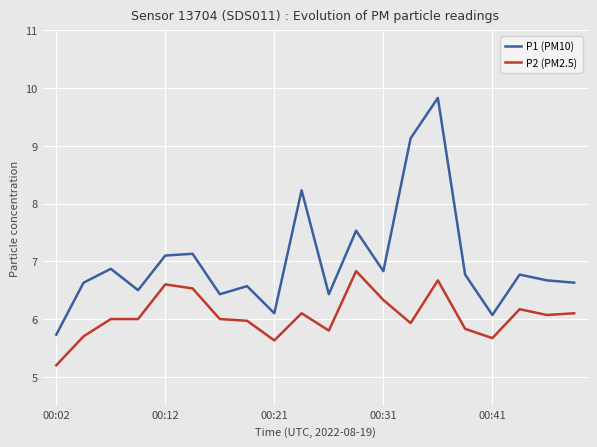

List the series in order of their overall mean, lowest first.

P2 (PM2.5), P1 (PM10)